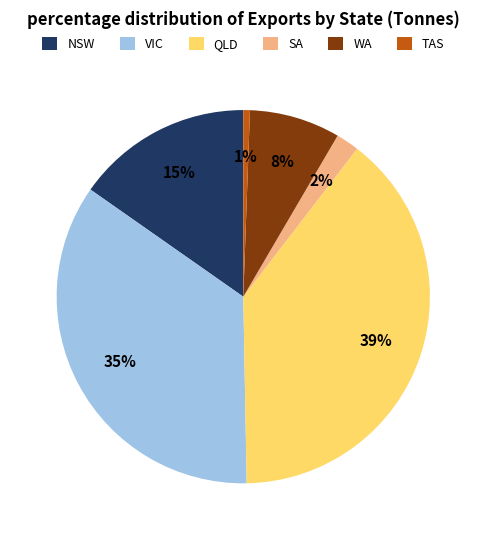

How many segments does this pie chart have?

6